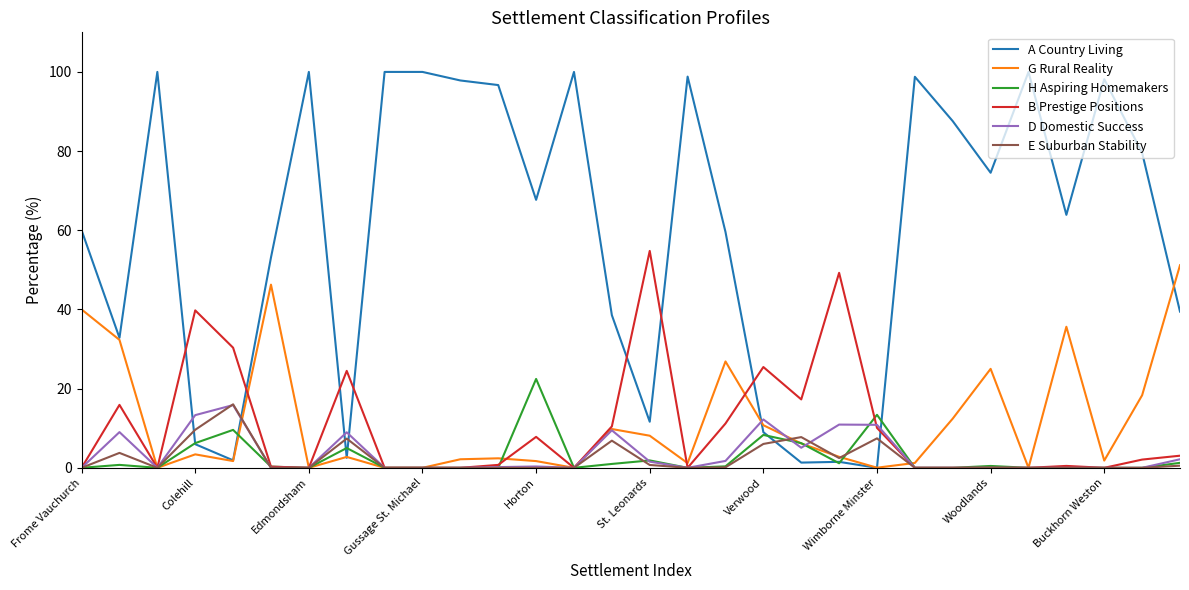

True or false: A Country Living and B Prestige Positions cross at least once.

True